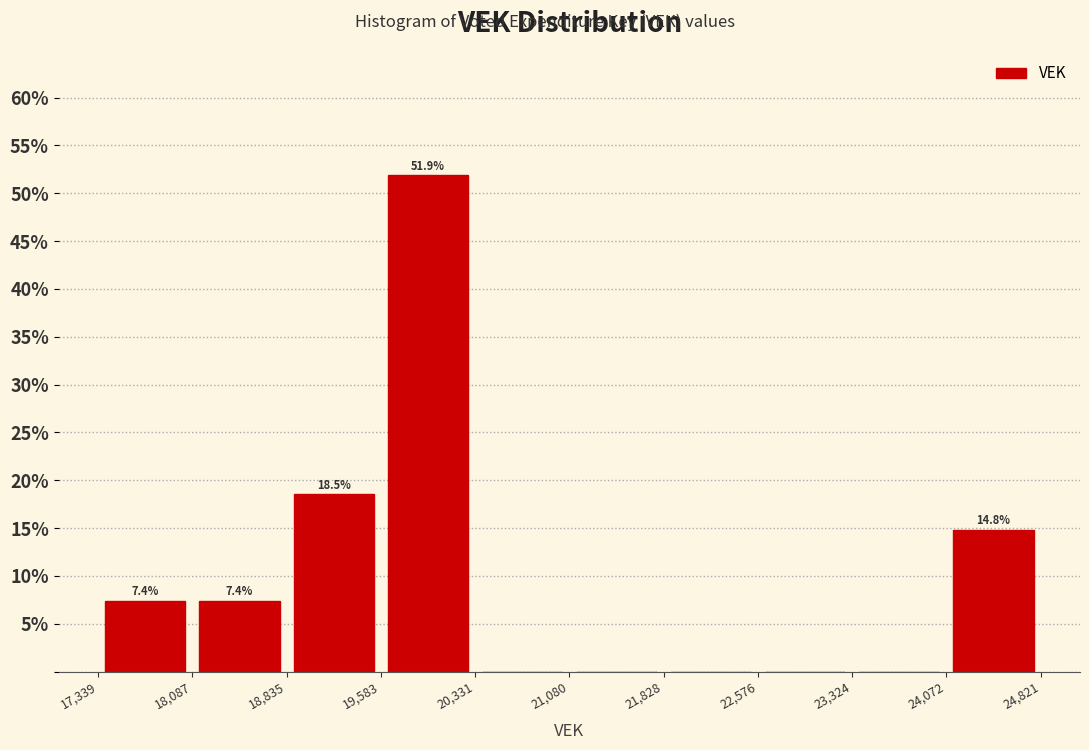

Over which range of the x-axis is the bar tallest?

19,583 to 20,331